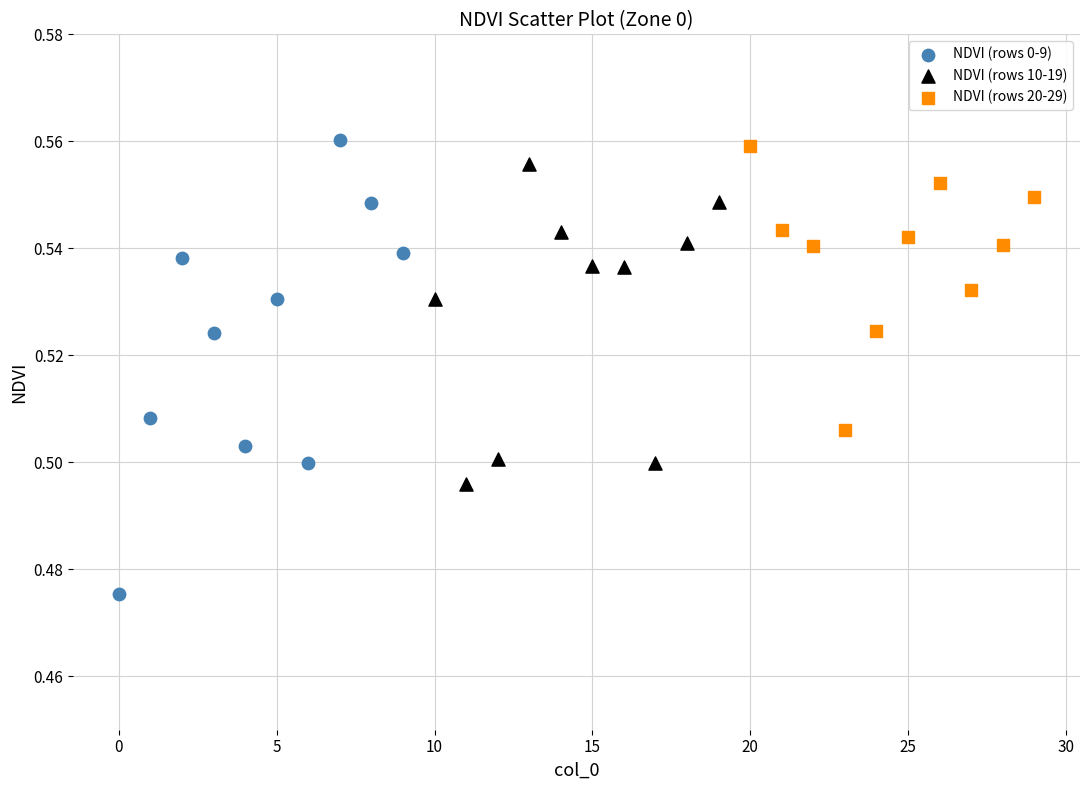

Which series reaches the minimum Y coordinate?

NDVI (rows 0-9)